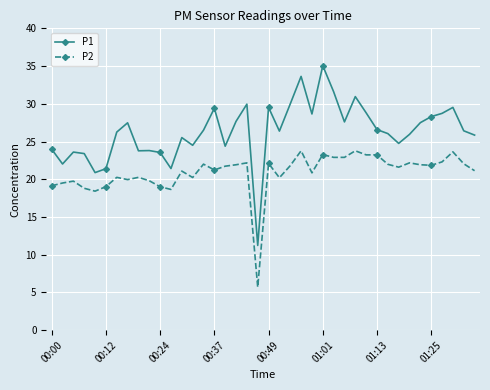

What is the average value of the P1 series?

26.3